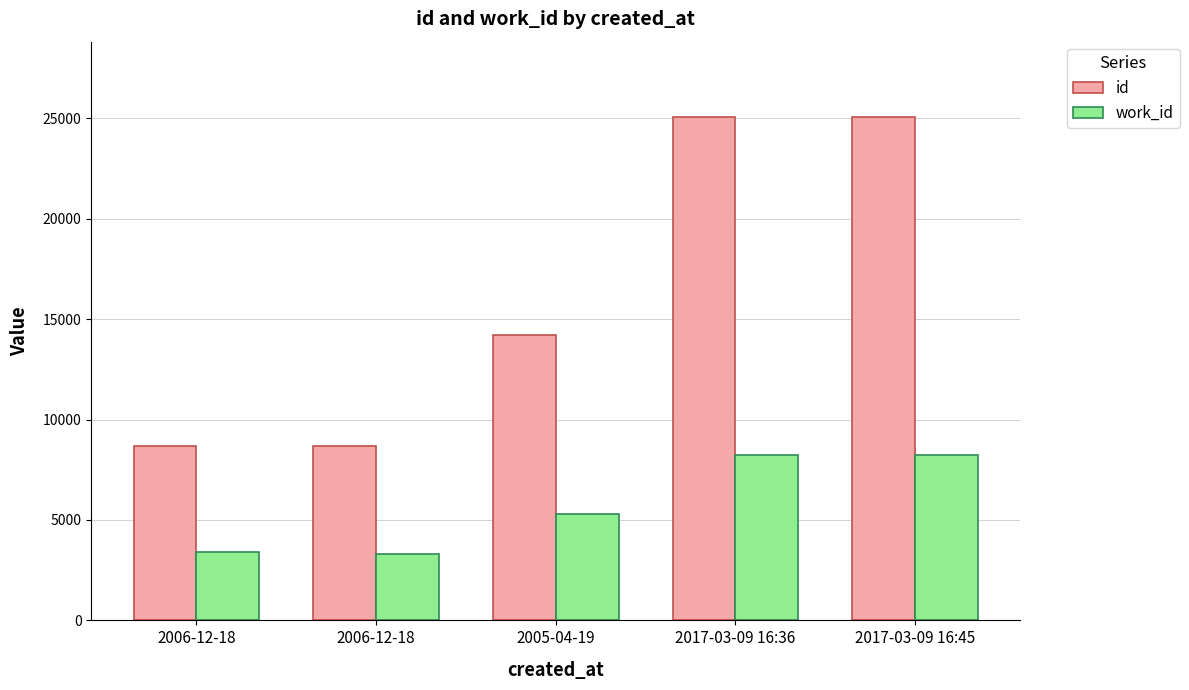

What is the minimum value shown in the chart?

3330